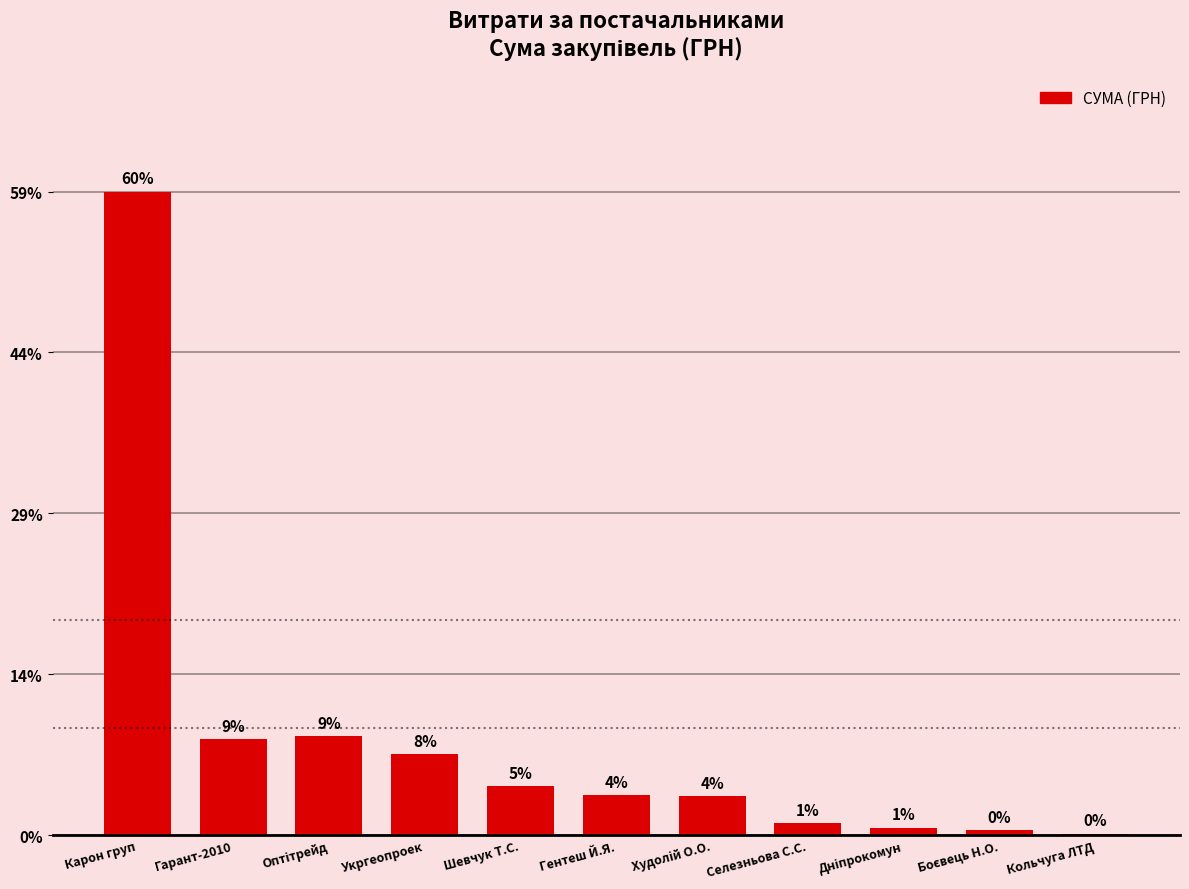

Are the bars horizontal?

No